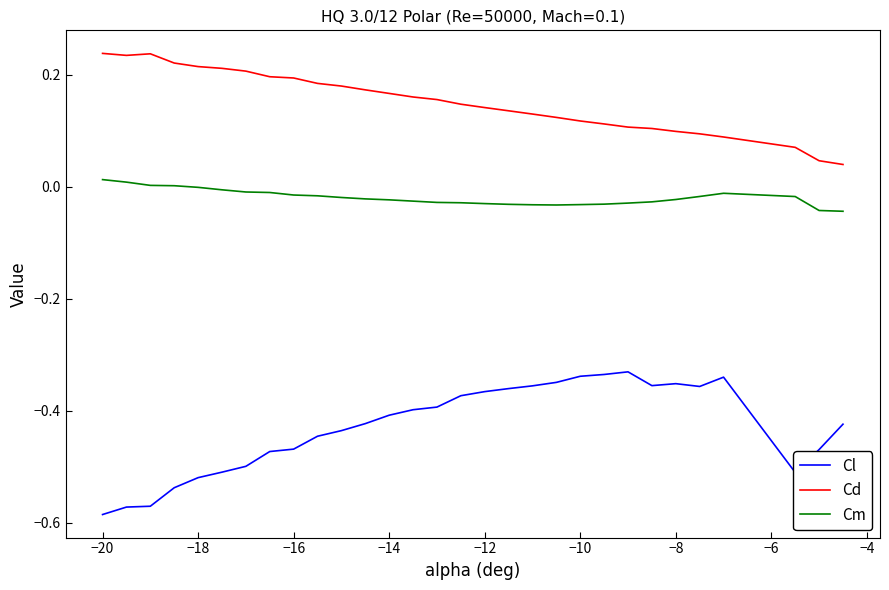

List the series in order of their peak value, lowest first.

Cl, Cm, Cd